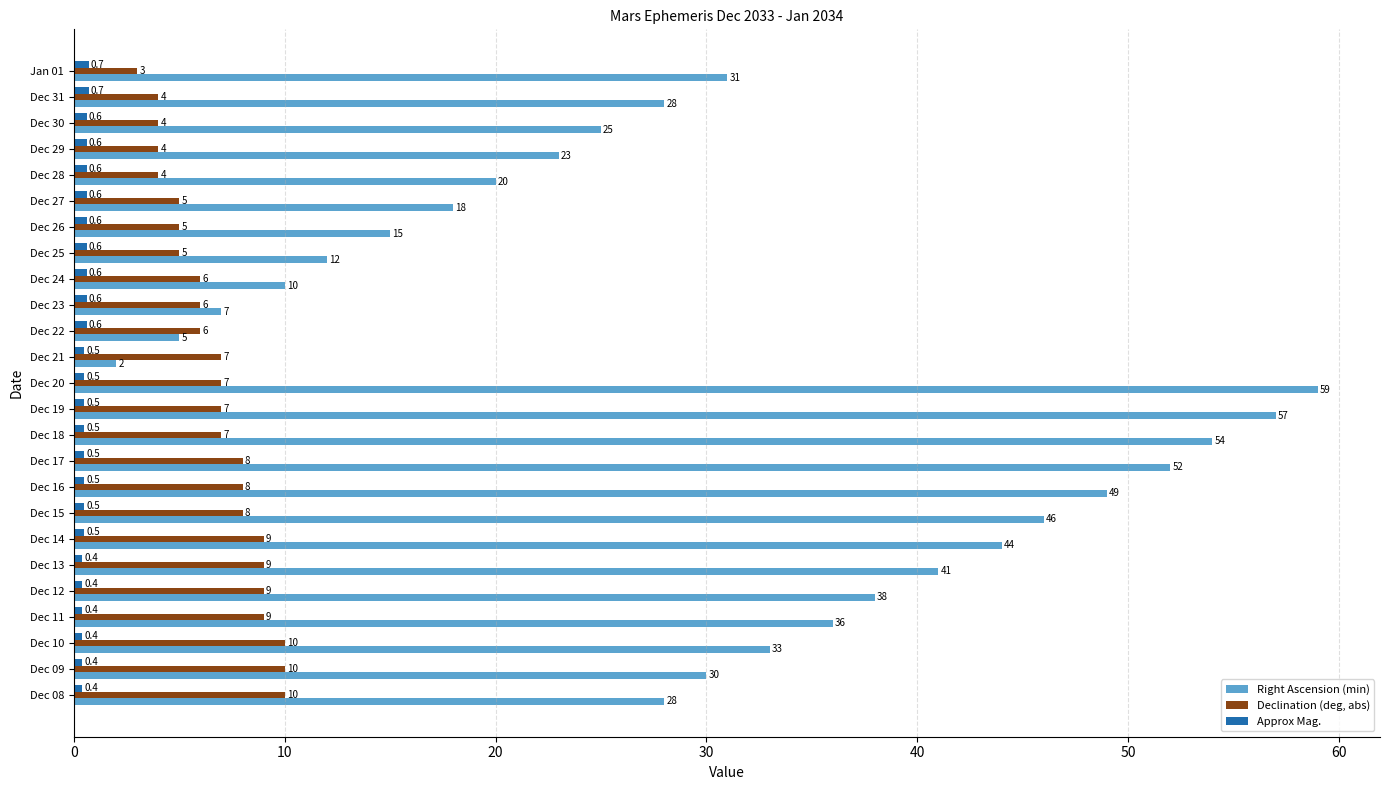

How many data points does each series have?

25